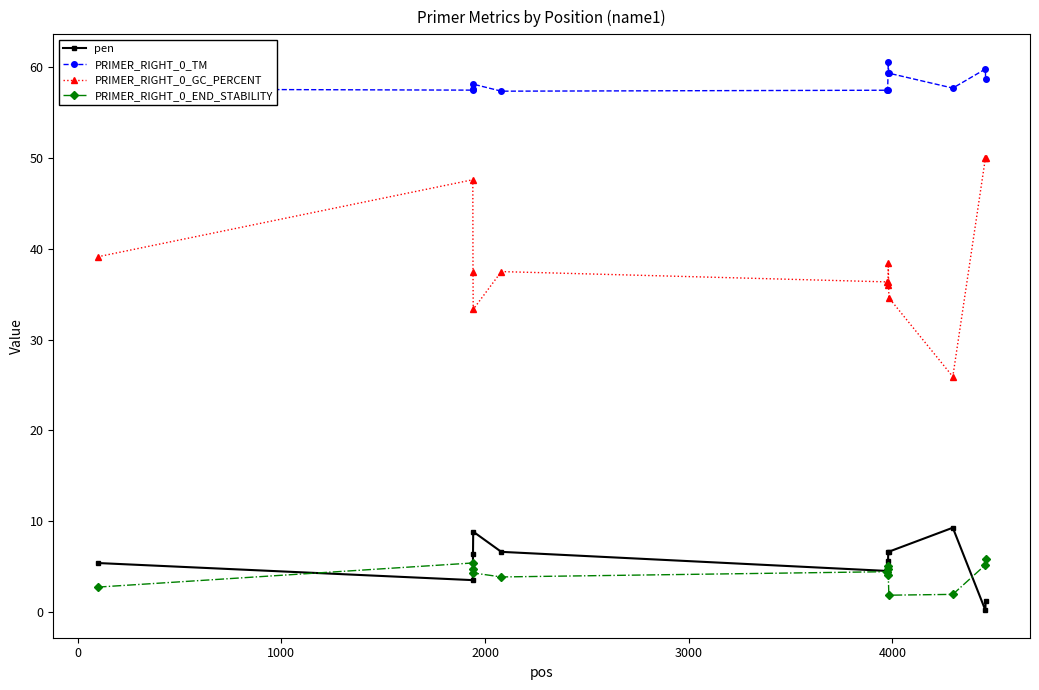

True or false: PRIMER_RIGHT_0_END_STABILITY and PRIMER_RIGHT_0_GC_PERCENT cross at least once.

False